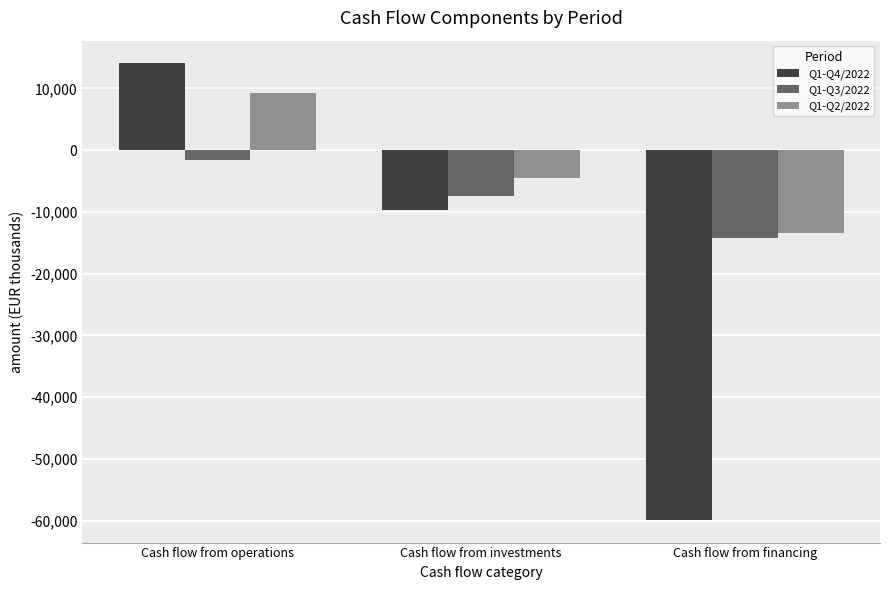

Where is Q1-Q2/2022 nearest to the value -2082?

Cash flow from investments